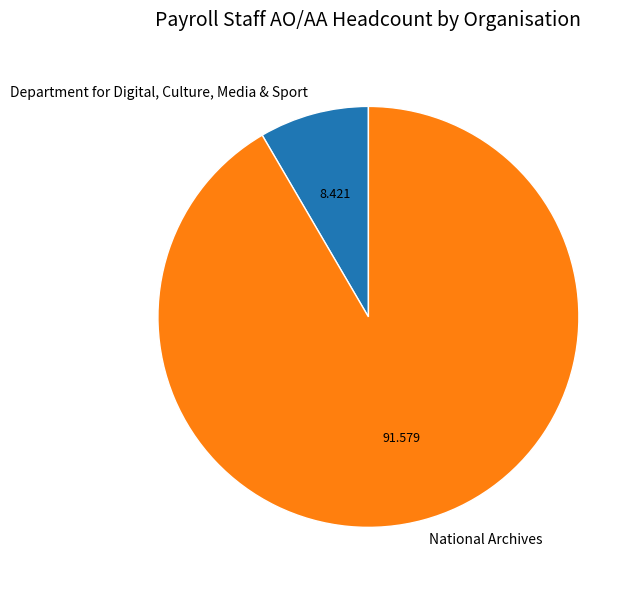

Count the number of slices in the pie.

2